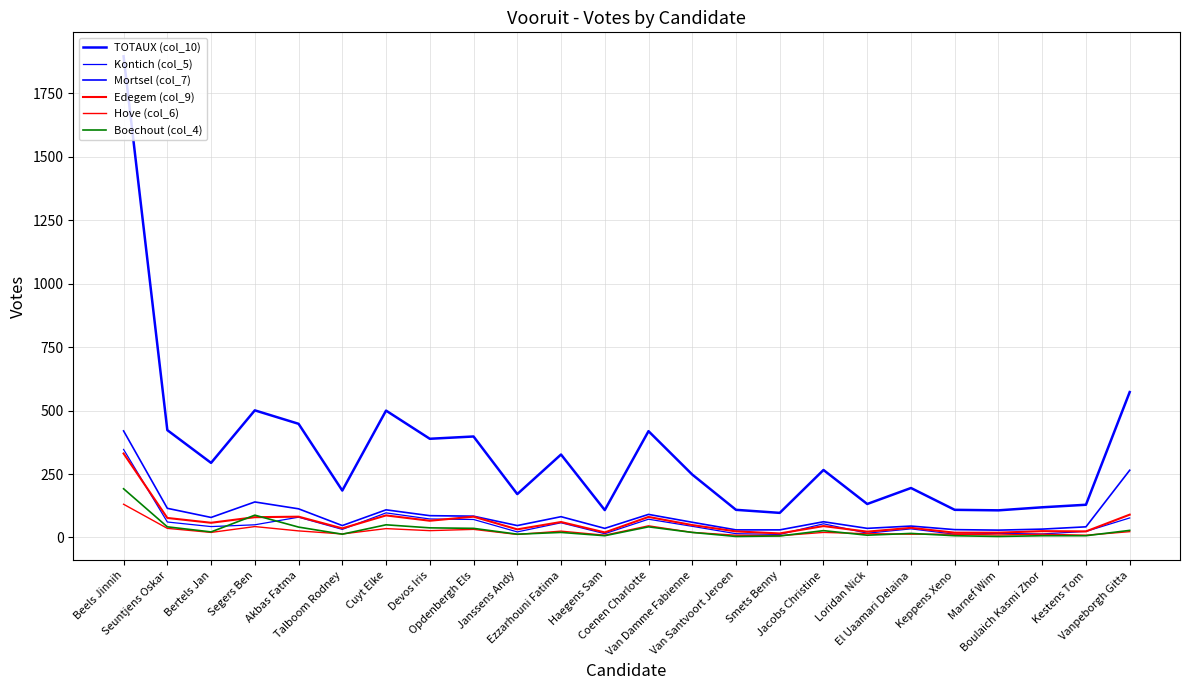

Does the chart display data point markers on the line(s)?

No